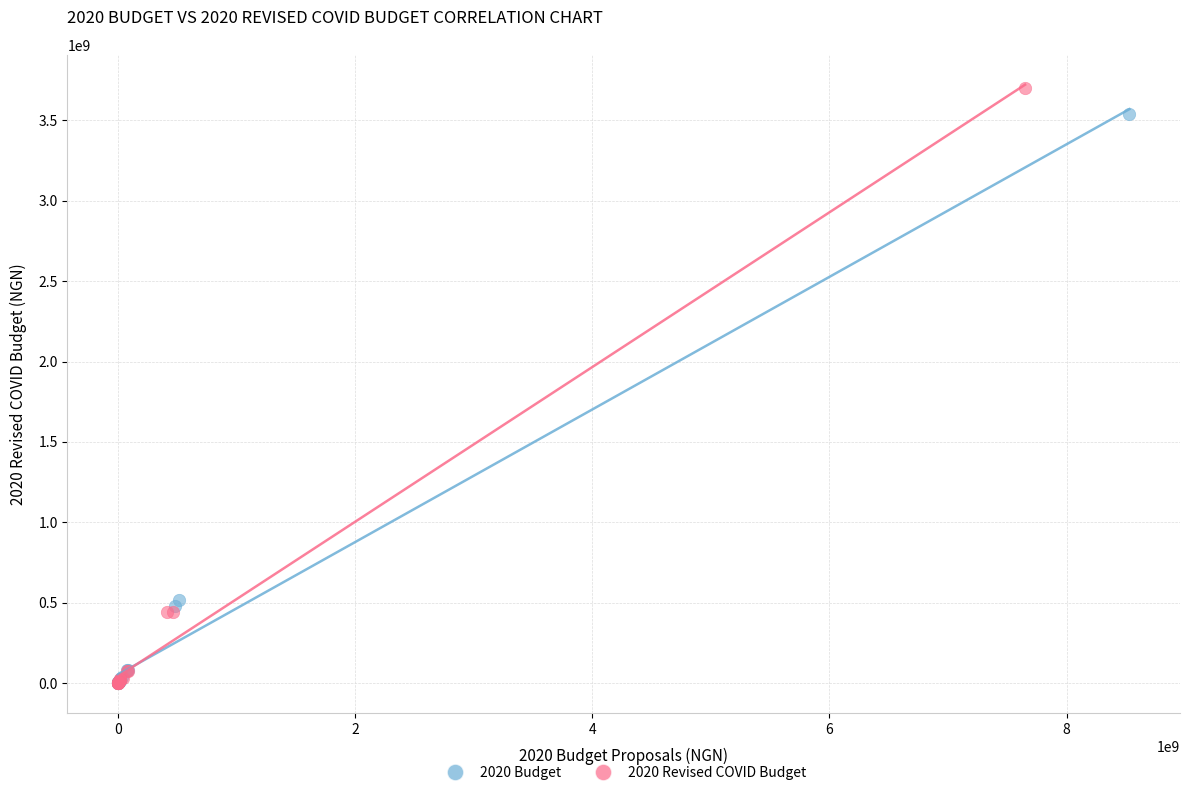

Which series has the widest spread of Y values?

2020 Revised COVID Budget